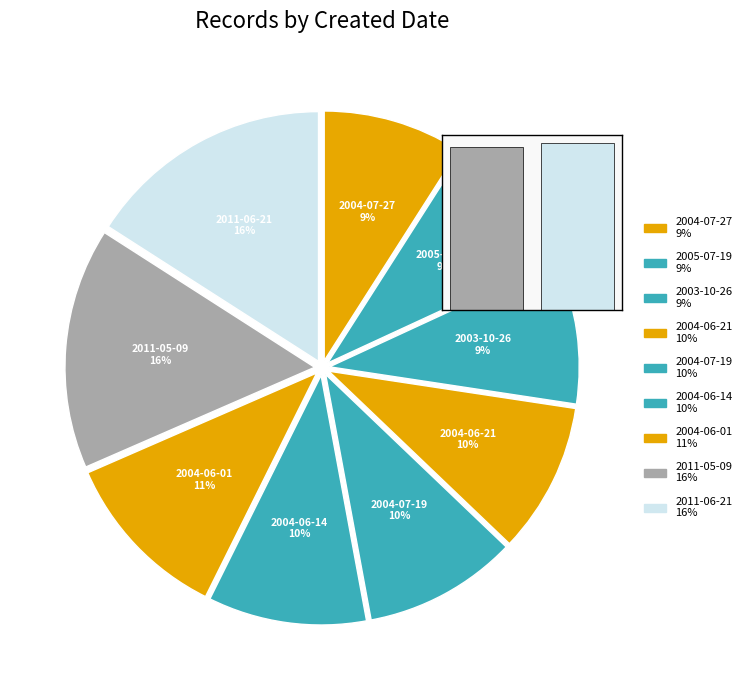

To the nearest percent, what is the difference between the 1 and 0 slice percentages?

1%